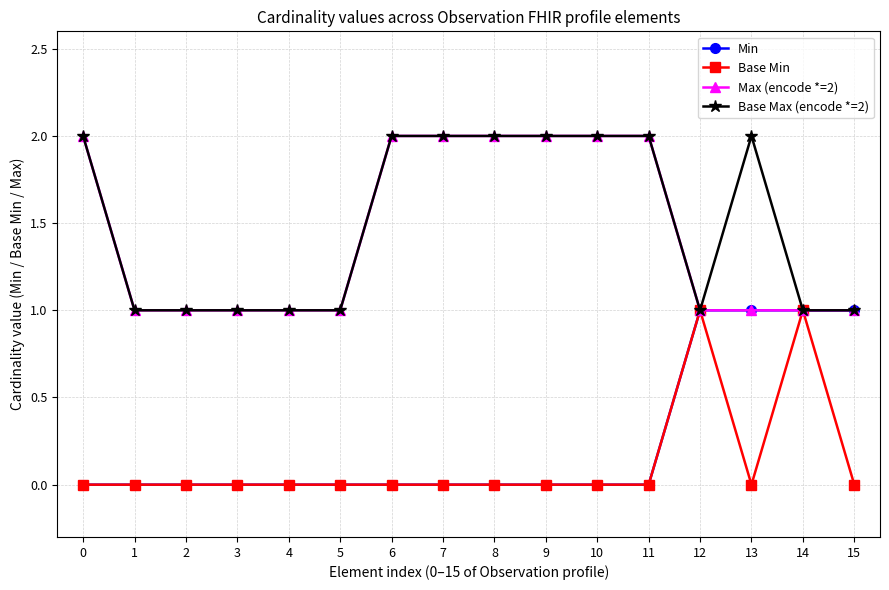

What are all the series names shown in the legend?

Min, Base Min, Max (encode *=2), Base Max (encode *=2)